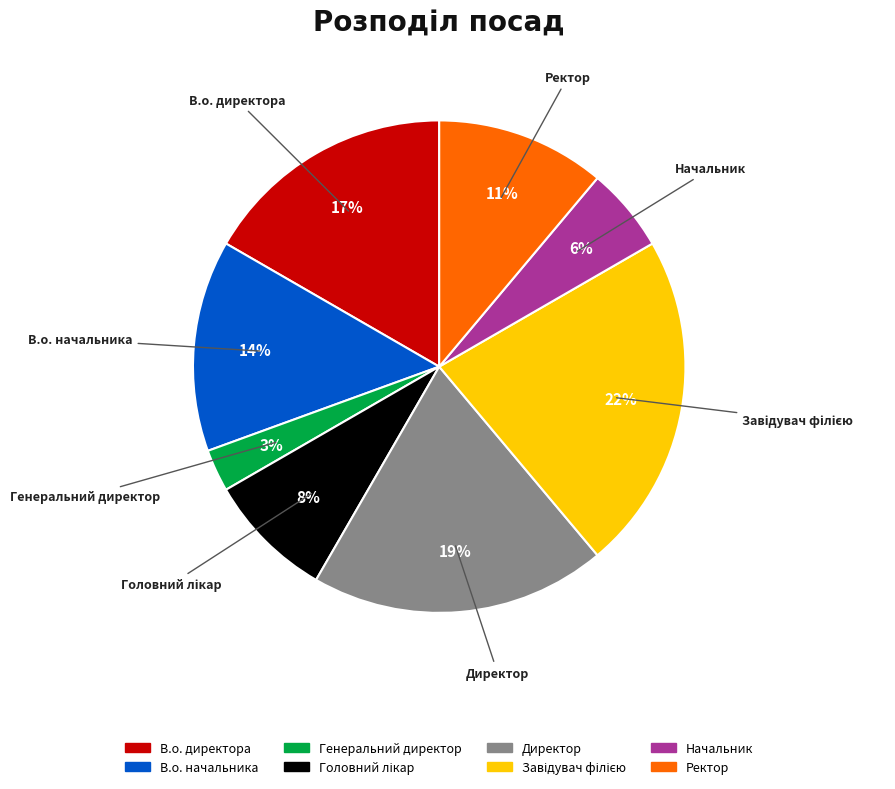

Approximately how many times larger is the value at Генеральний директор compared to В.о. директора?

0.2